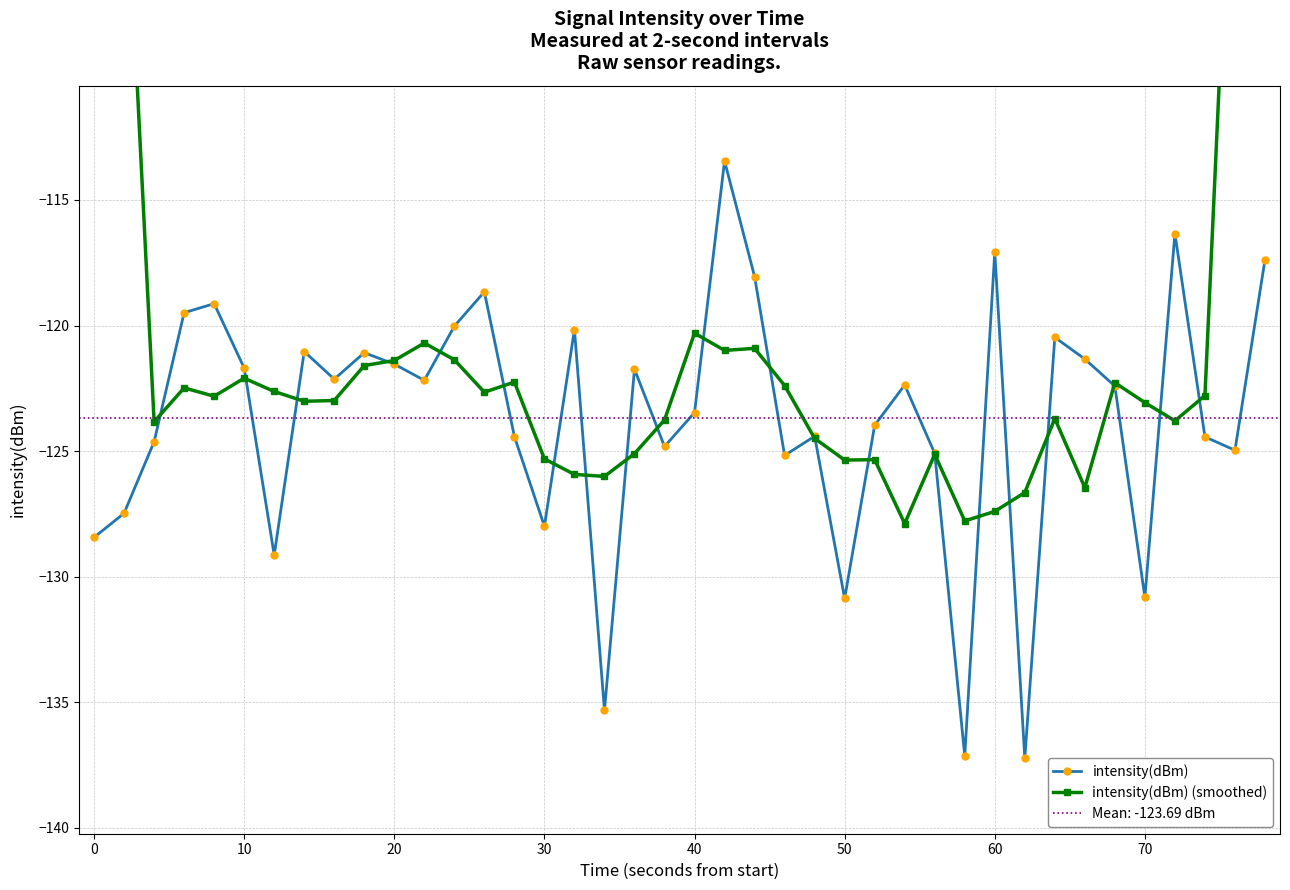

What is the sum of all intensity(dBm) (smoothed) values?

-4798.7